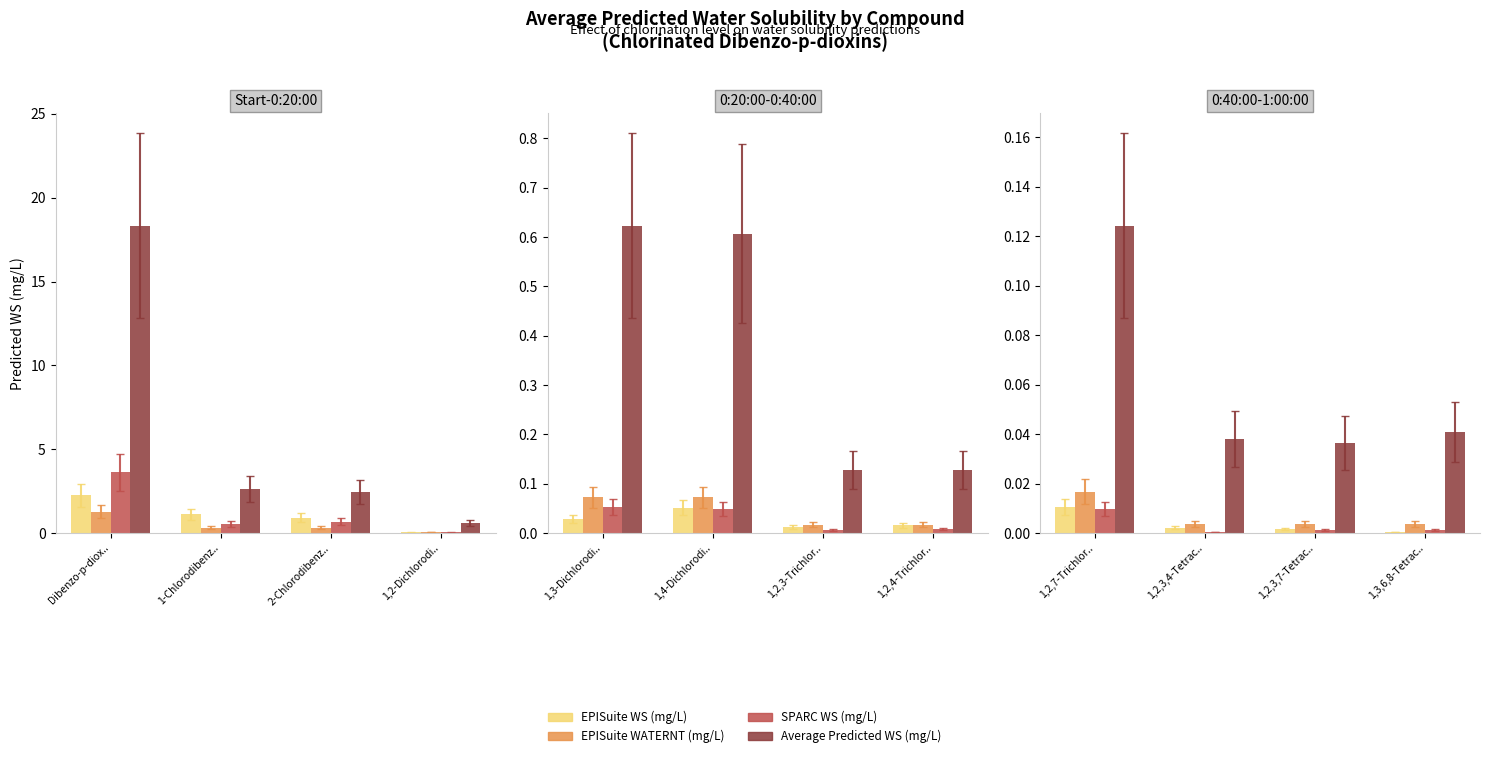

What are all the series names shown in the legend?

EPISuite WS (mg/L), EPISuite WATERNT (mg/L), SPARC WS (mg/L), Average Predicted WS (mg/L)